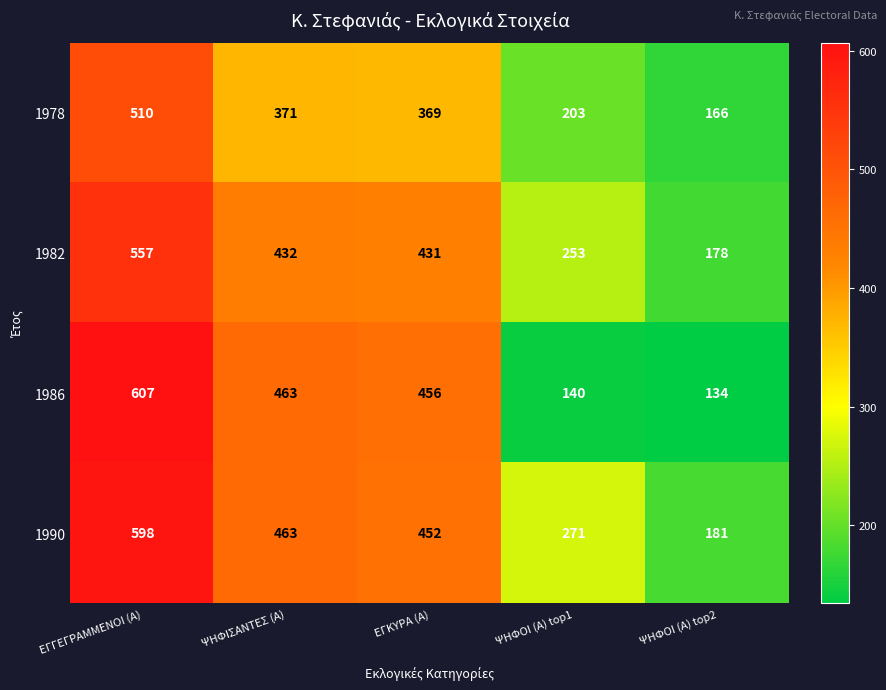

List the labels in order of 1990 value, largest first.

ΕΓΓΕΓΡΑΜΜΕΝΟΙ (Α), ΨΗΦΙΣΑΝΤΕΣ (Α), ΕΓΚΥΡΑ (Α), ΨΗΦΟΙ (Α) top1, ΨΗΦΟΙ (Α) top2